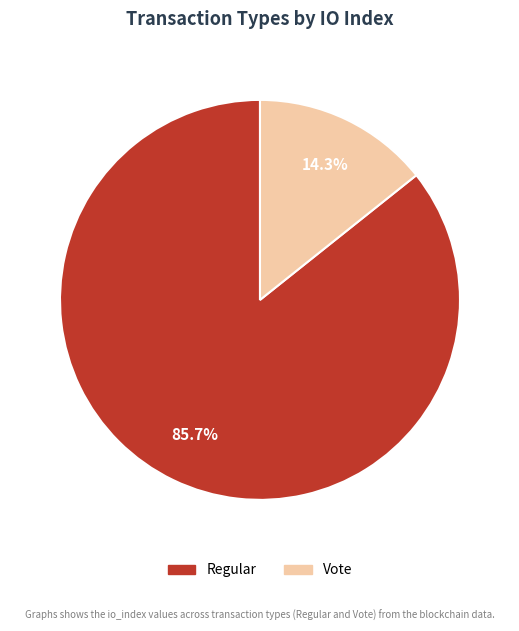

To the nearest percent, what percentage of the pie is Vote?

14%